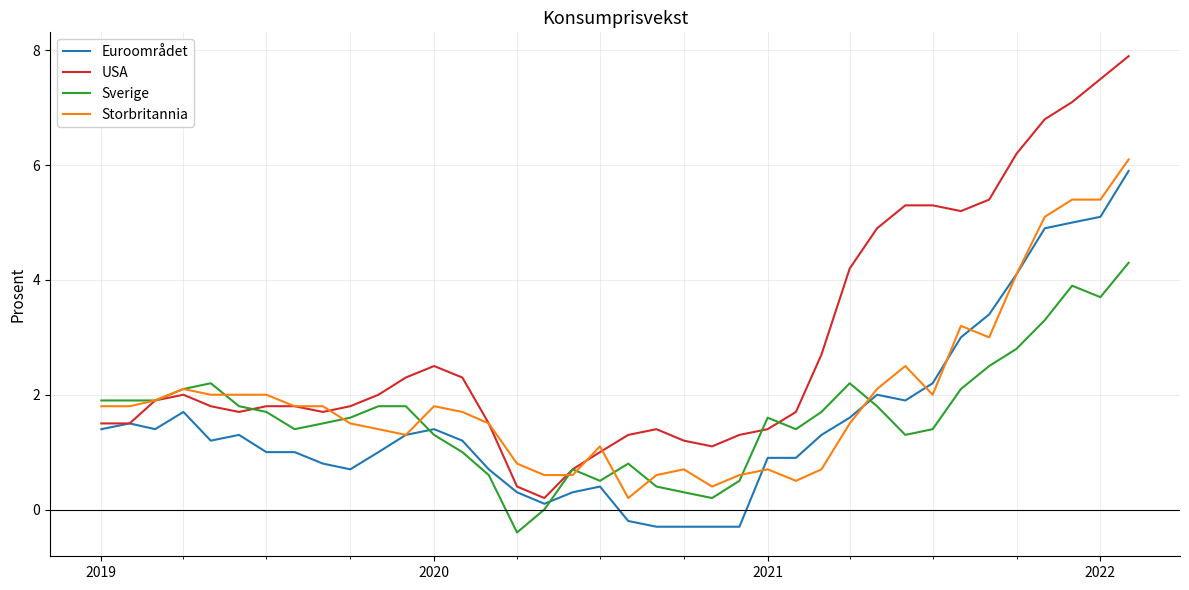

Rank the series by their maximum value, from highest to lowest.

USA, Storbritannia, Euroområdet, Sverige